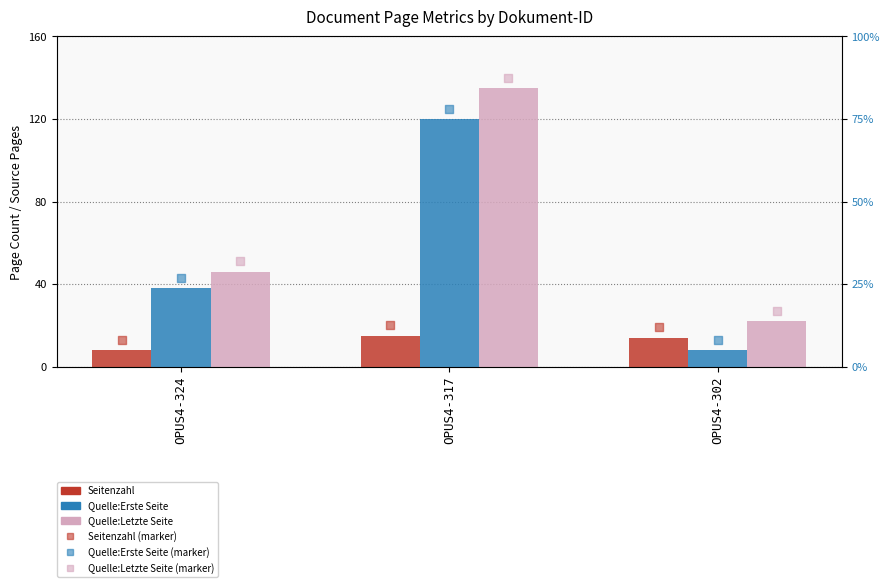

What are all the series names shown in the legend?

Seitenzahl, Quelle:Erste Seite, Quelle:Letzte Seite, Seitenzahl (marker), Quelle:Erste Seite (marker), Quelle:Letzte Seite (marker)